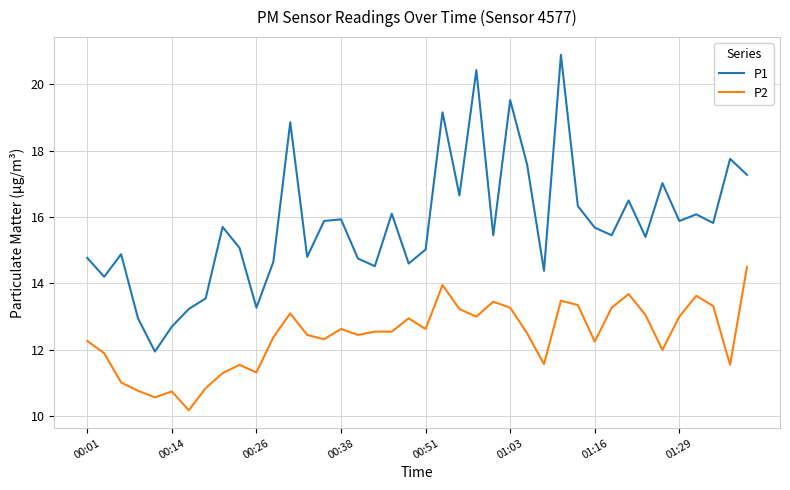

Which series has the widest spread of values?

P1